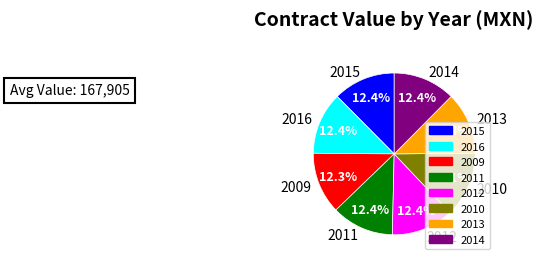

Does 2012 represent more than half of the total?

No